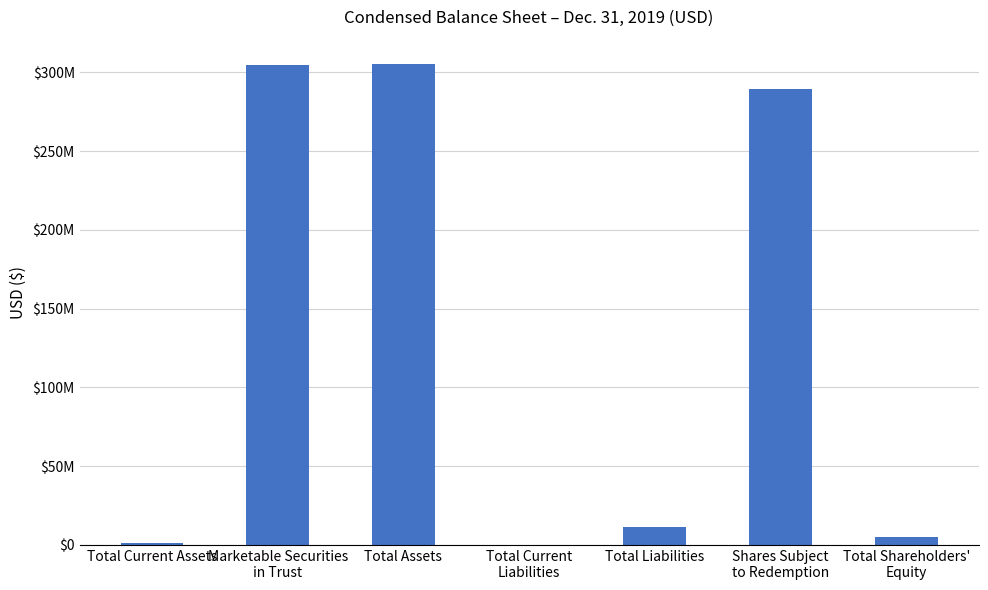

True or false: the data shows 305392570 at Total Assets.

True